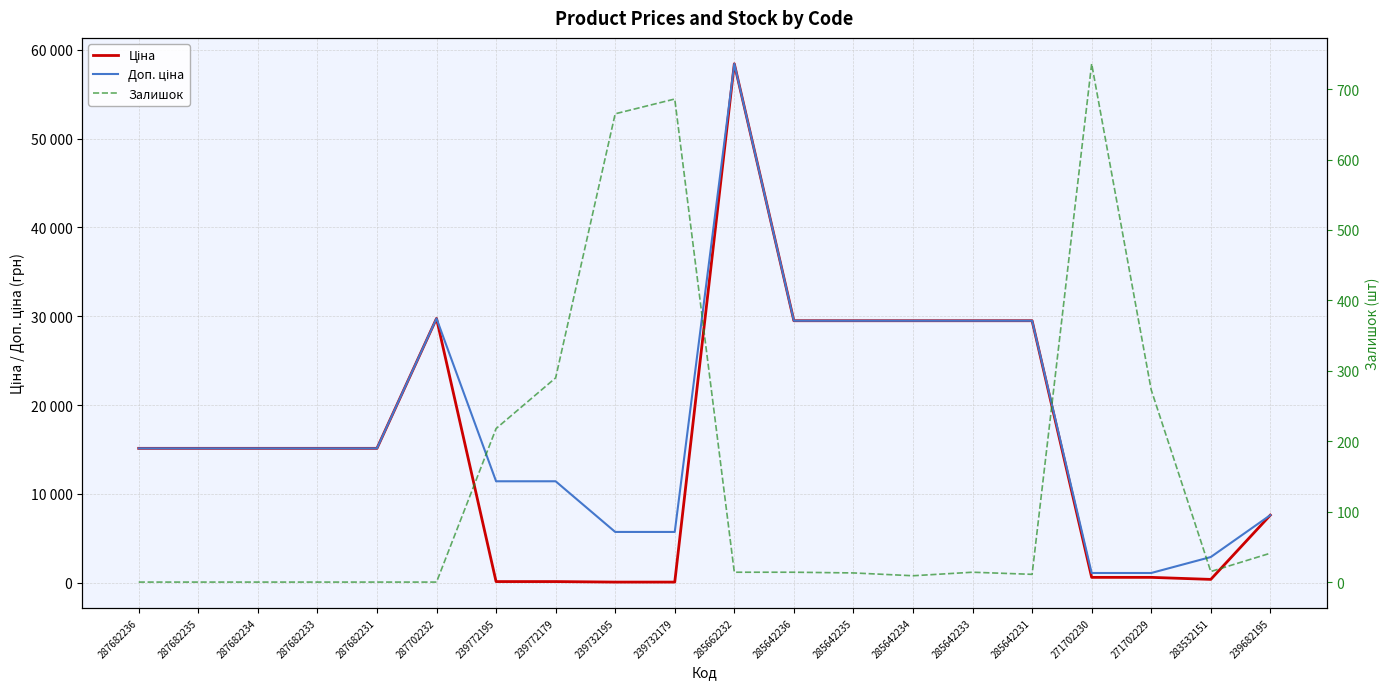

Reading right to left, what are all the values shown in this chart?

Ціна: 7596.5	359.9	589.9	589.9	29491.5	29491.5	29491.5	29491.5	29491.5	58426.5	57.0	57.0	114.1	114.1	29747.2	15120.0	15120.0	15120.0	15120.0	15120.0
Доп. ціна: 7596.5	2878.8	1081.7	1081.7	29491.5	29491.5	29491.5	29491.5	29491.5	58426.5	5705.0	5705.0	11410.0	11410.0	29747.2	15120.0	15120.0	15120.0	15120.0	15120.0
Залишок: 41.0	15.0	273.0	736.0	11.0	14.0	9.0	13.0	14.0	14.0	686.0	665.0	290.0	218.0	0.0	0.0	0.0	0.0	0.0	0.0